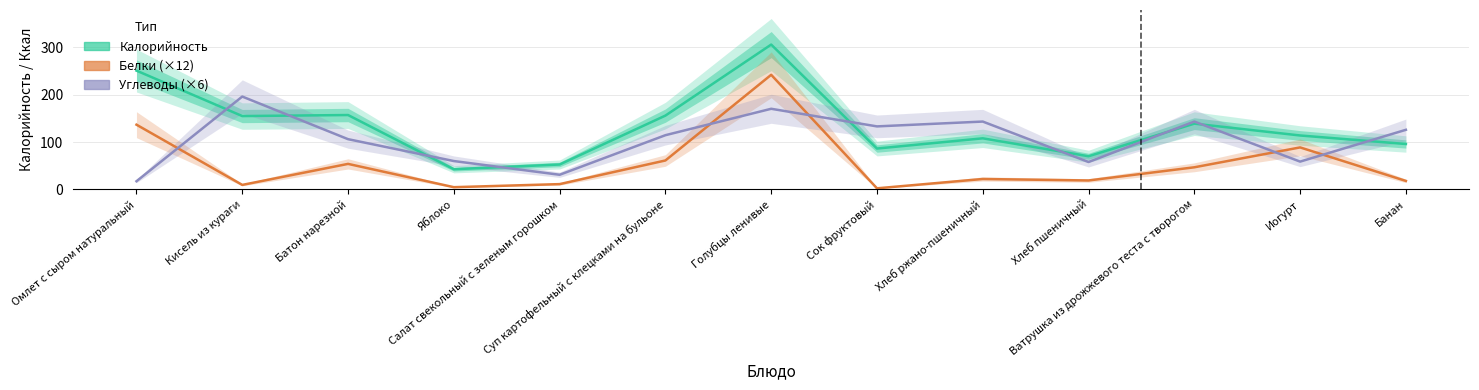

True or false: Белки (×12) and Калорийность intersect in this chart.

False